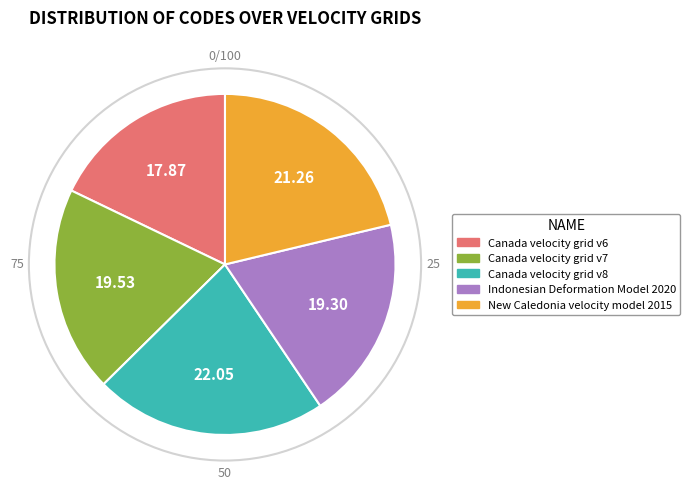

Which category has the smallest portion of the pie?

Canada velocity grid v6